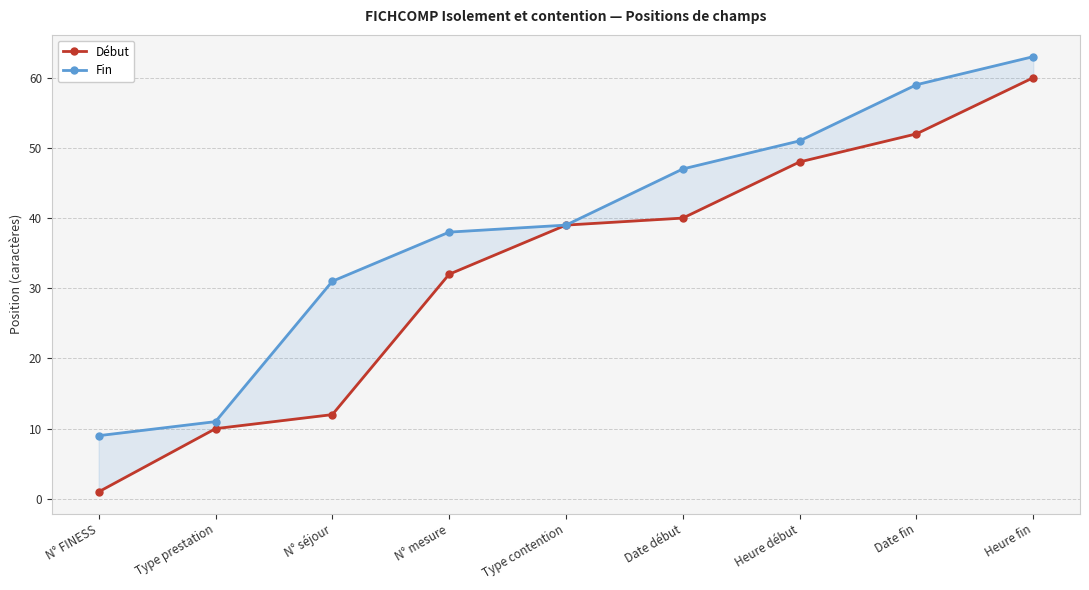

True or false: Début and Fin intersect in this chart.

False